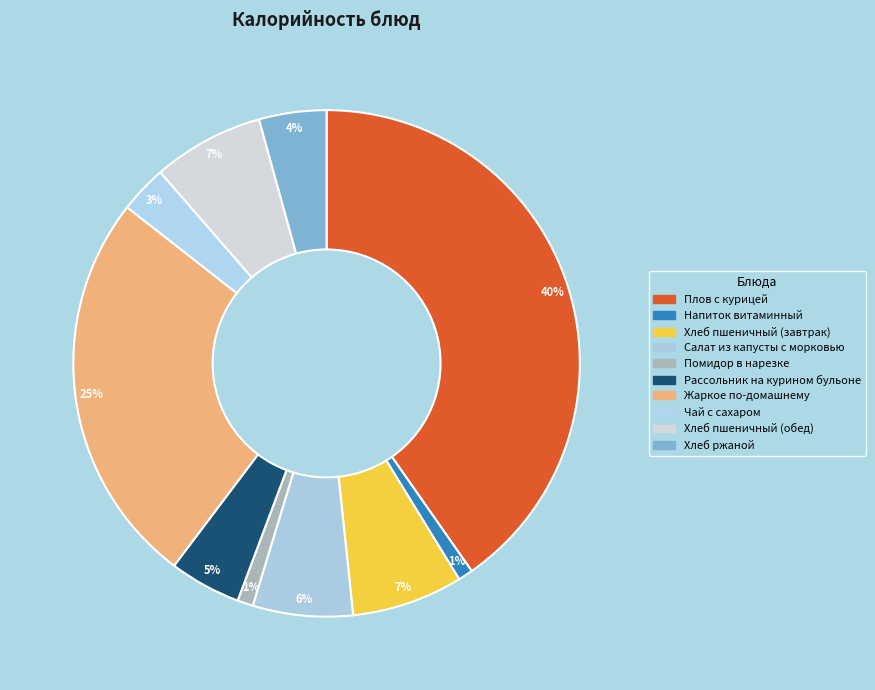

How many segments does this pie chart have?

10